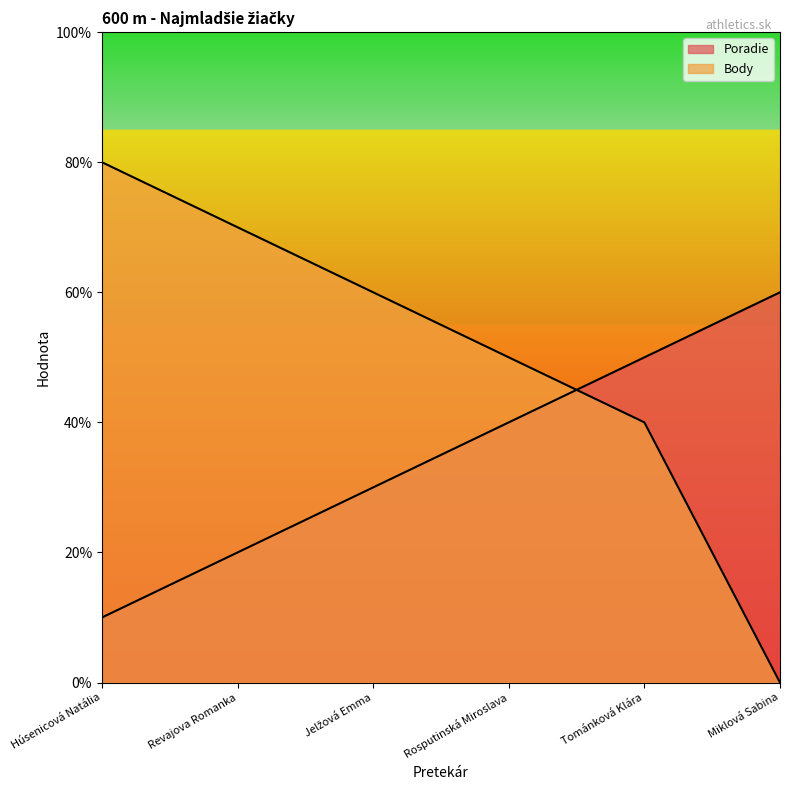

How many positive values does the Body series have?

5